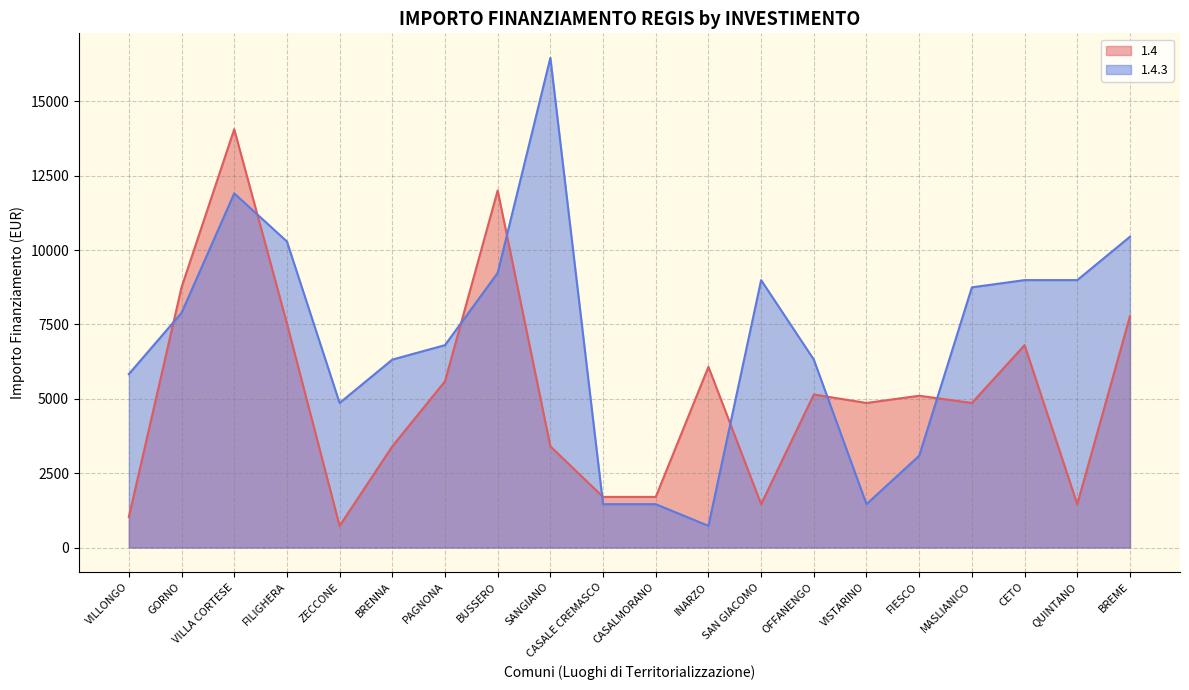

At which category does the chart reach its minimum across all series?

ZECCONE